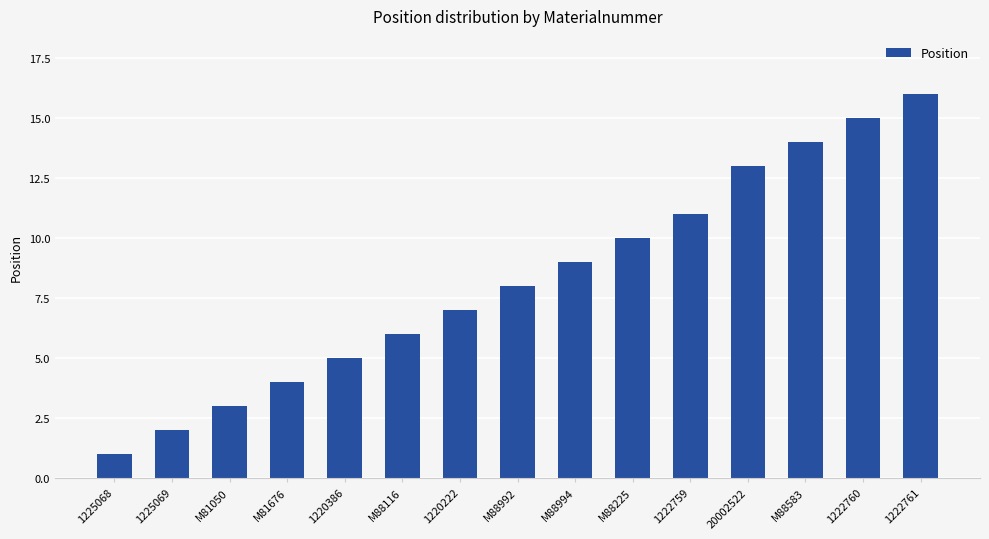

What is the difference between the second highest and second lowest values?

13